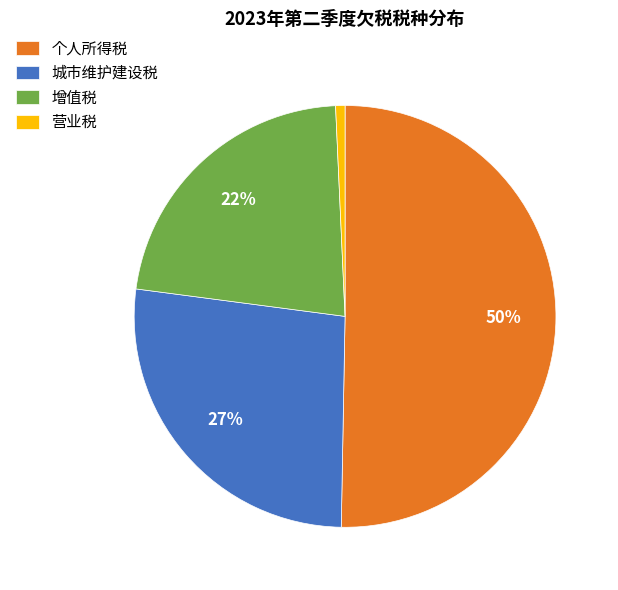

Approximately how many times larger is the value at 个人所得税 compared to 城市维护建设税?

1.9